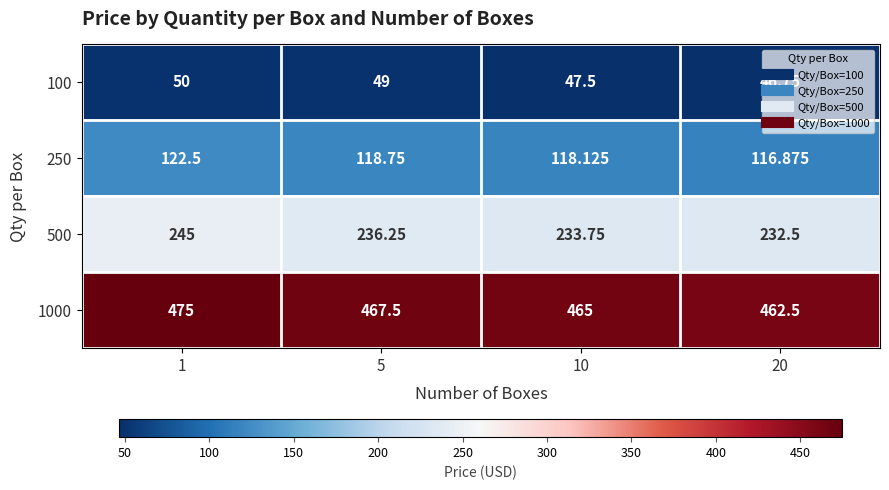

Is the value of 500 at 10 greater than the value of 100 at 1?

Yes